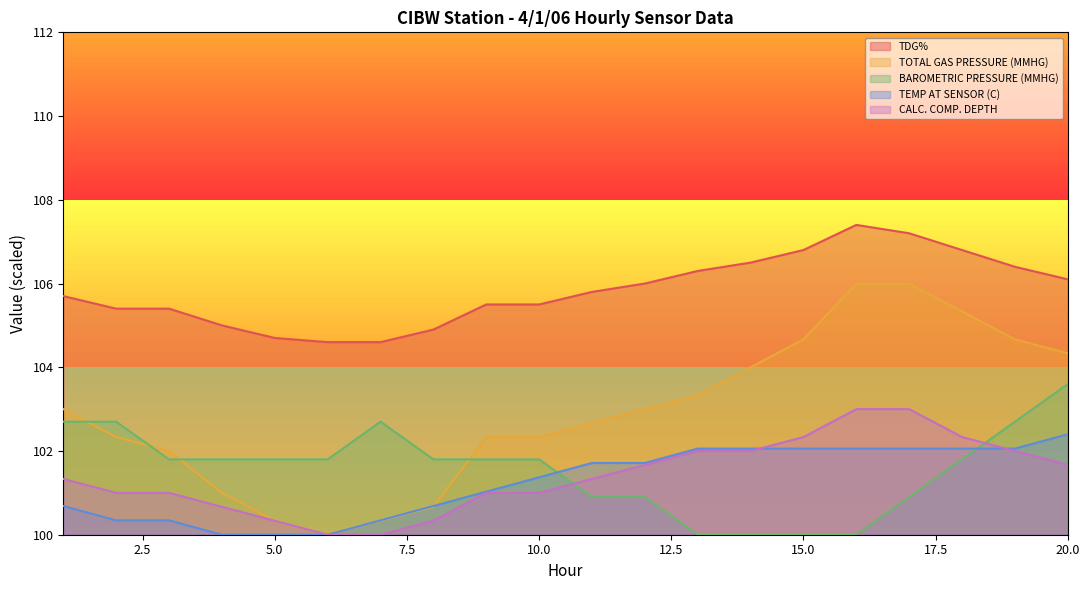

True or false: CALC. COMP. DEPTH and TOTAL GAS PRESSURE (MMHG) cross at least once.

False